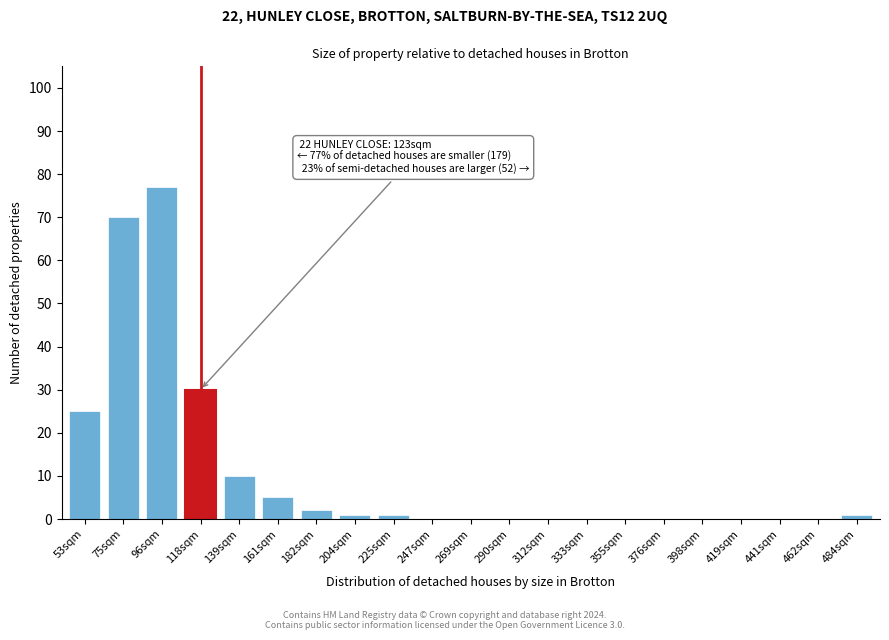

Reading left to right, extract all data points from this chart.

53sqm=25	75sqm=70	96sqm=77	118sqm=30	139sqm=10	161sqm=5	182sqm=2	204sqm=1	225sqm=1	247sqm=0	269sqm=0	290sqm=0	312sqm=0	333sqm=0	355sqm=0	376sqm=0	398sqm=0	419sqm=0	441sqm=0	462sqm=0	484sqm=1